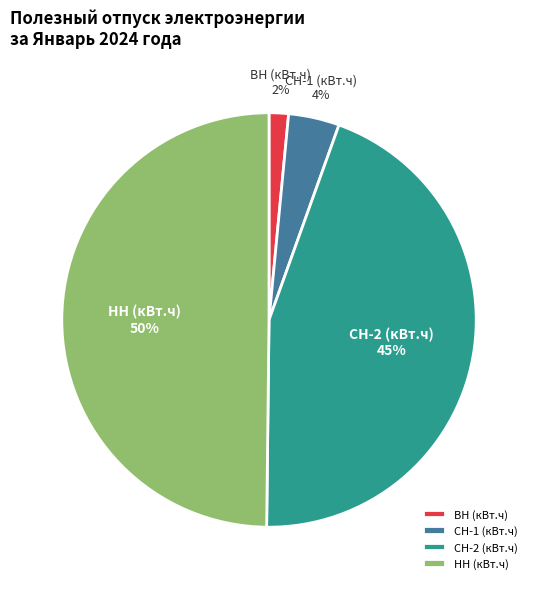

Between СН-2 (кВт.ч) and НН (кВт.ч), which is larger?

НН (кВт.ч)